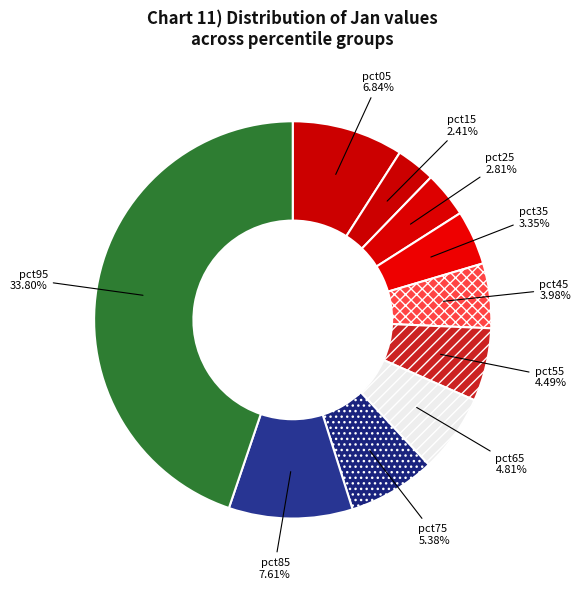

True or false: pct45 accounts for 1% of the total.

False